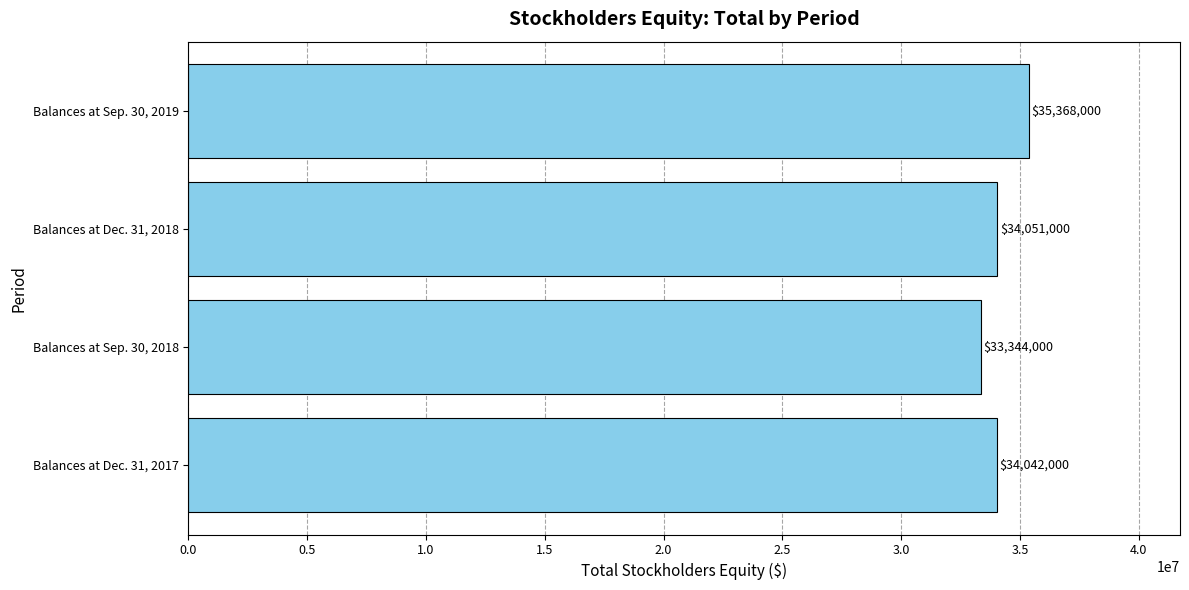

At which category does the chart reach its minimum across all series?

Balances at Sep. 30, 2018